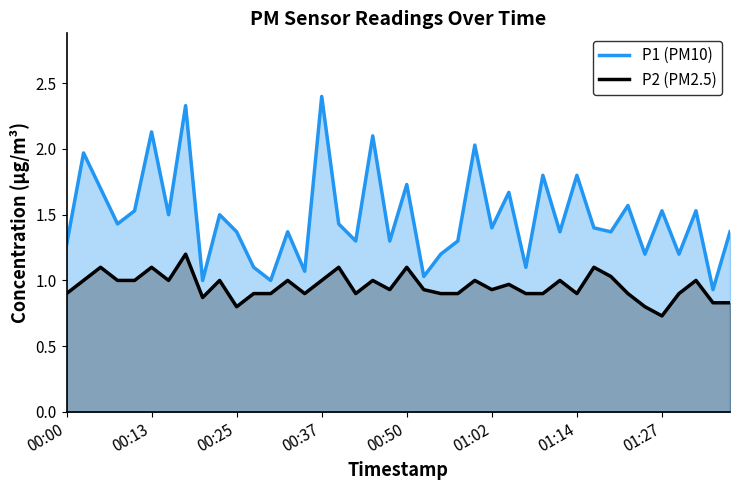

True or false: P1 has a value of 0.7 at 00:00.

False